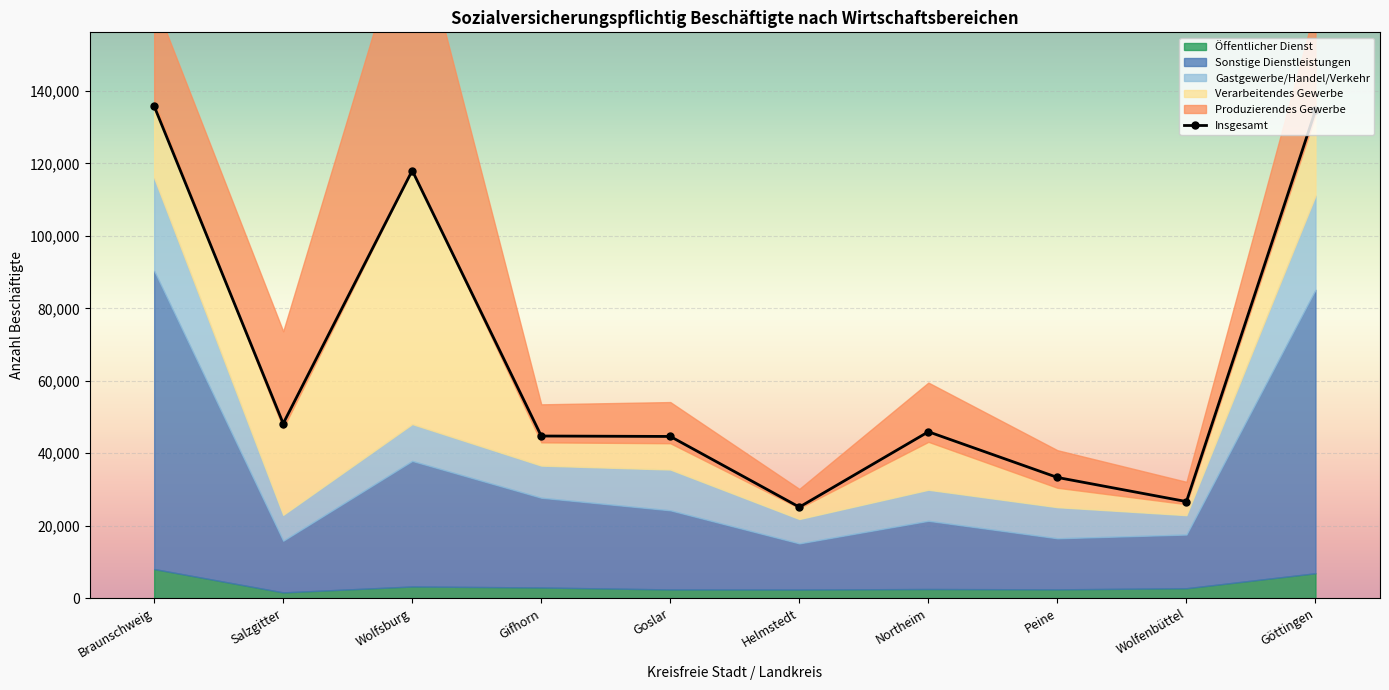

Is it true that Sonstige Dienstleistungen equals 11710 at Goslar?

False